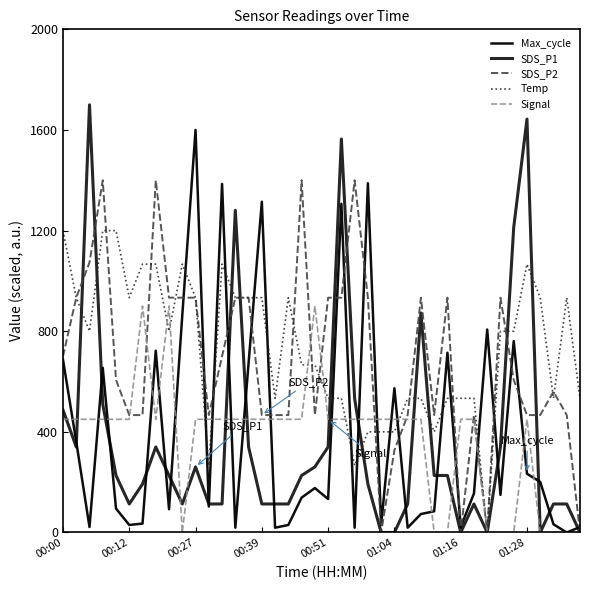

Does the chart have visible grid lines?

No